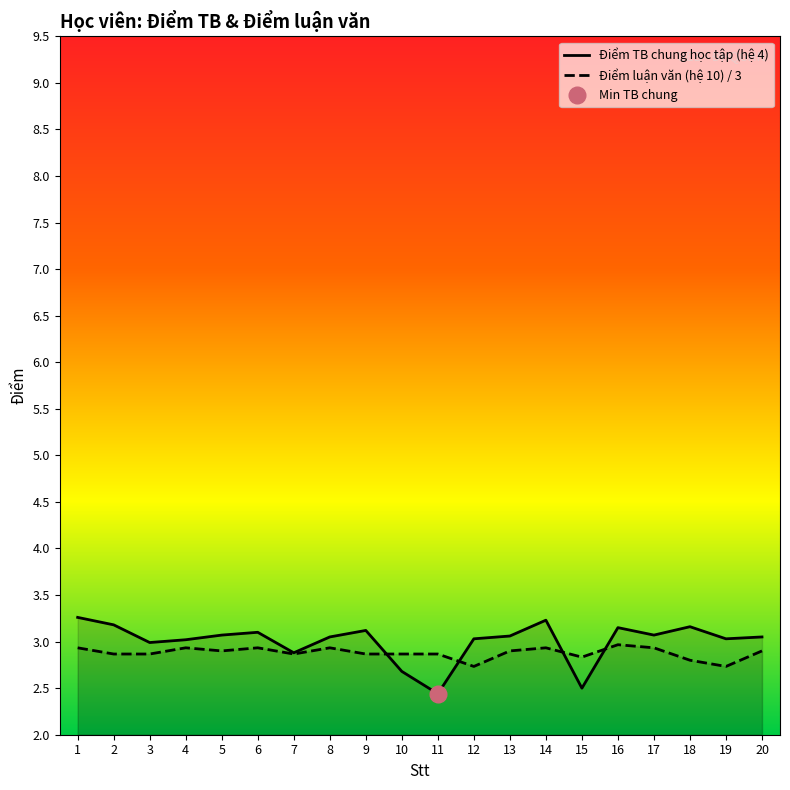

How many categories are shown in the chart?

20